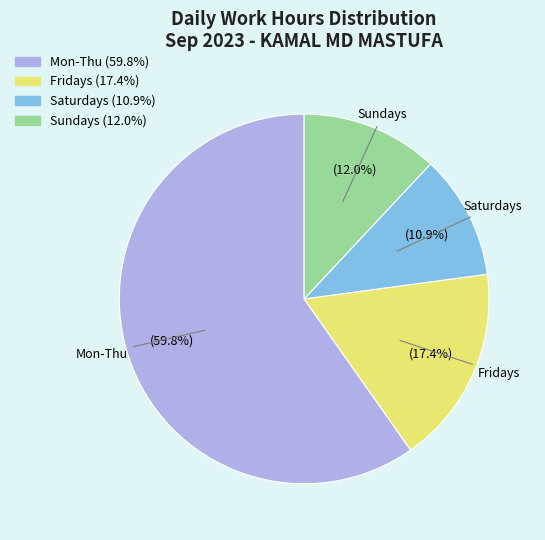

Does any single category account for the majority?

Yes